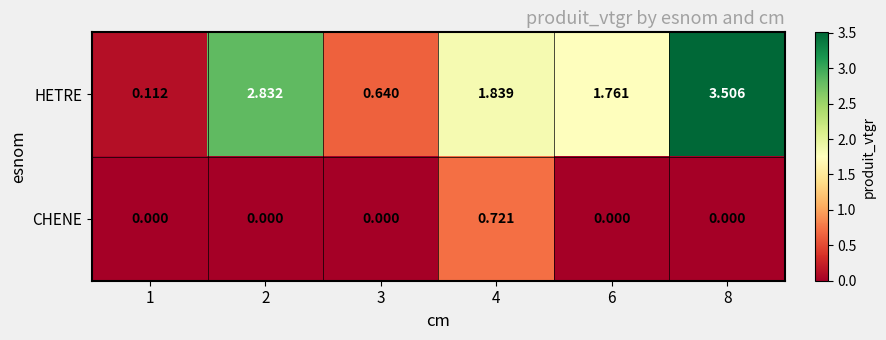

Which series has the largest total across all categories?

HETRE